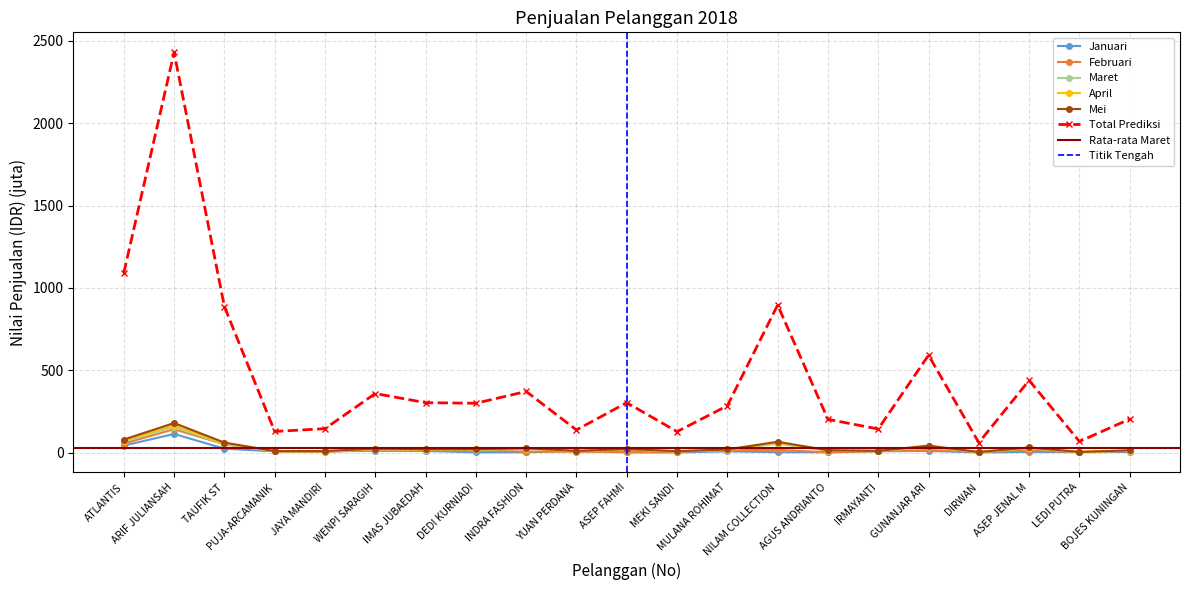

Which category has the lowest value across all series?

MEKI SANDI